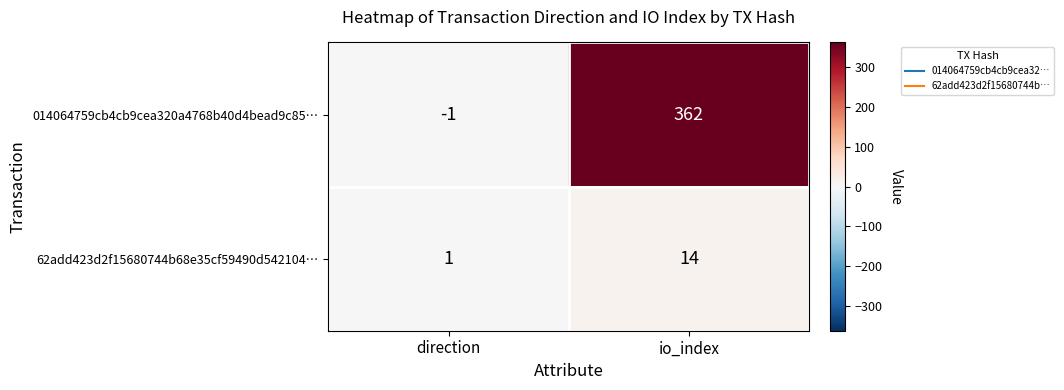

Reading left to right, list all the values displayed in this chart.

014064759cb4cb9cea320a4768b40d4bead9c85…: -1	362
62add423d2f15680744b68e35cf59490d542104…: 1	14